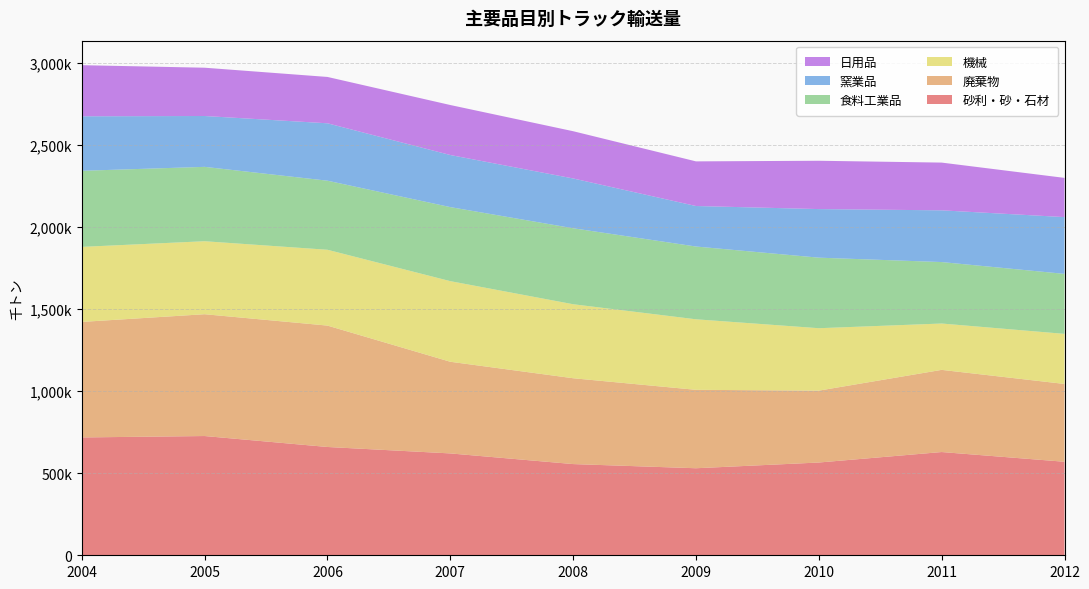

Reading left to right, transcribe all the data shown in this chart.

砂利・砂・石材: 718435	727037	660261	621017	556040	530626	565545	629433	570182
廃棄物: 704365	742693	740113	558845	523342	478143	438314	500959	474377
機械: 457488	445008	462326	491497	451223	430020	380564	282612	305318
食料工業品: 463803	453419	421077	451383	463188	443650	430069	374671	365733
窯業品: 332332	310052	349955	317609	303626	247001	296231	315430	346160
日用品: 311672	294404	282580	304795	288063	272131	294572	291046	239114